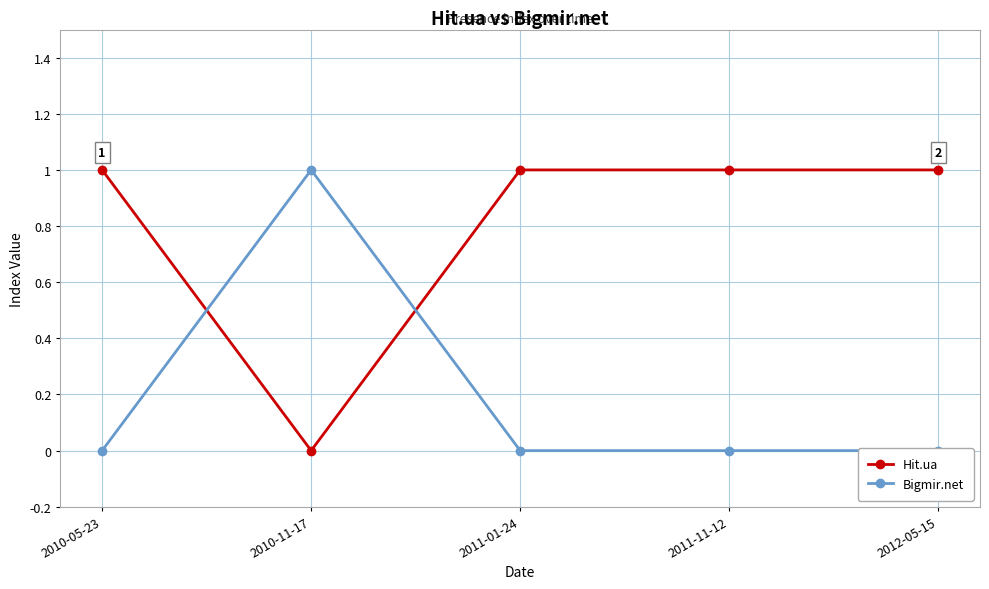

Reading right to left, list all the values displayed in this chart.

Hit.ua: 1	1	1	0	1
Bigmir.net: 0	0	0	1	0